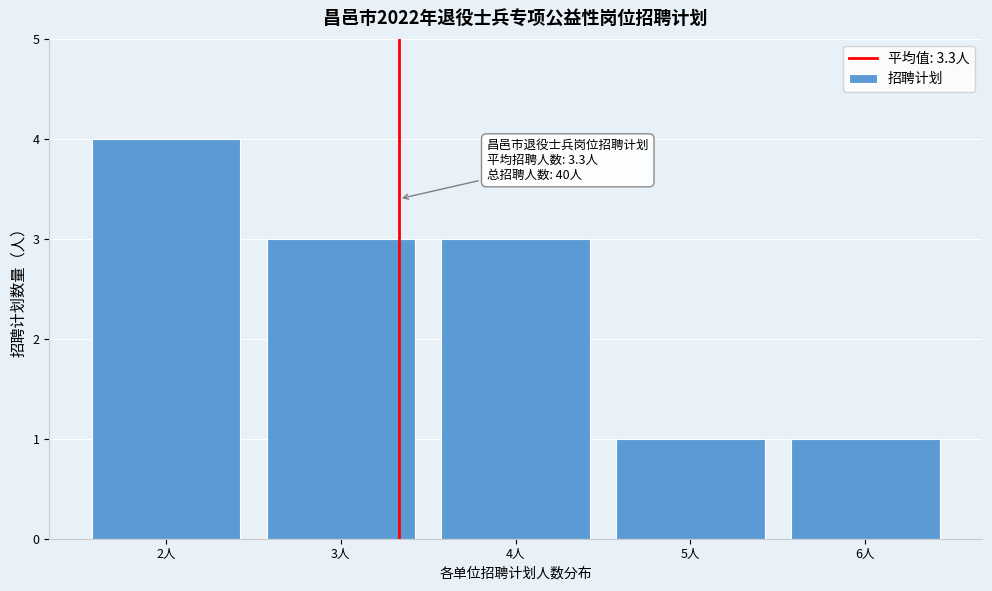

Which range on the x-axis has the tallest bar?

1.5 to 2.5